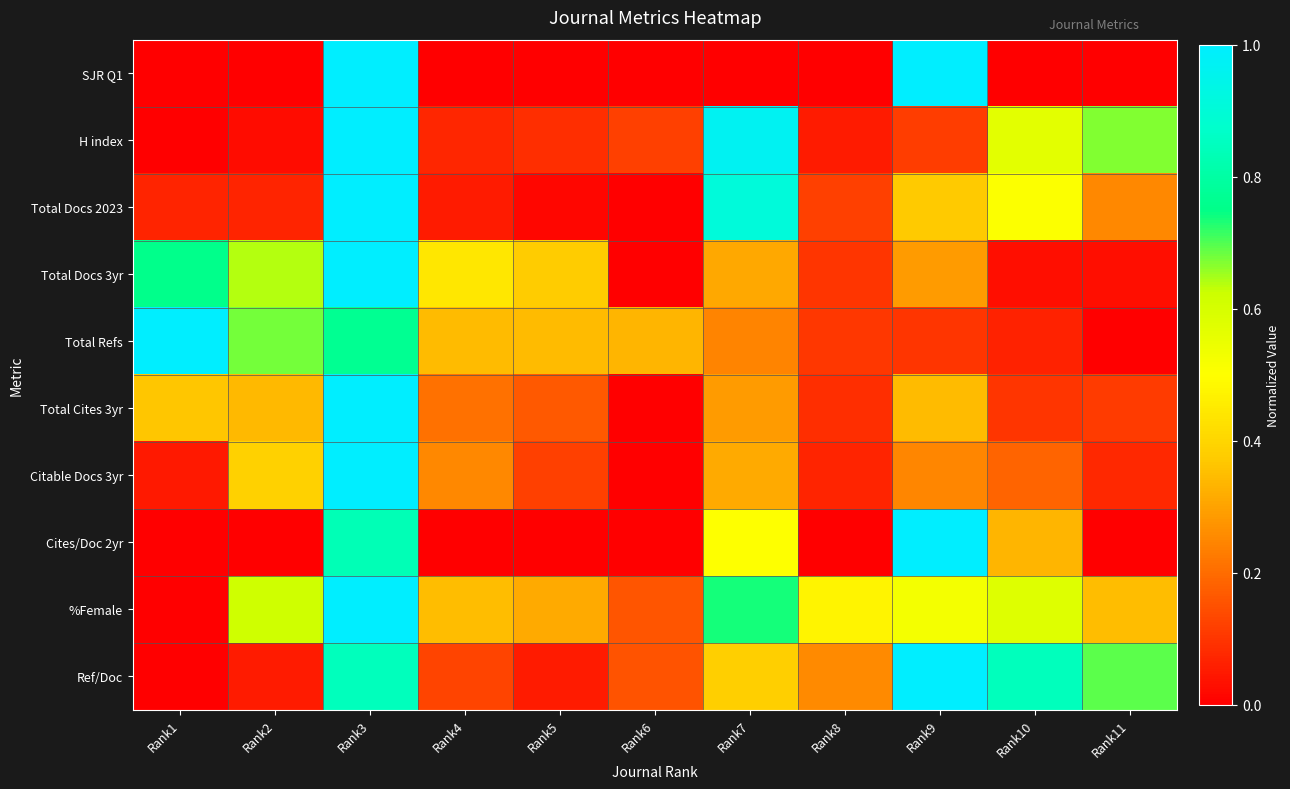

Reading right to left, list all the values displayed in this chart.

SJR Q1: Rank11=0.0	Rank10=0.0	Rank9=1.0	Rank8=0.0	Rank7=0.0	Rank6=0.0	Rank5=0.0	Rank4=0.0	Rank3=1.0	Rank2=0.0	Rank1=0.0
H index: Rank11=0.7	Rank10=0.6	Rank9=0.1	Rank8=0.1	Rank7=1.0	Rank6=0.1	Rank5=0.1	Rank4=0.1	Rank3=1.0	Rank2=0.0	Rank1=0.0
Total Docs 2023: Rank11=0.3	Rank10=0.5	Rank9=0.4	Rank8=0.1	Rank7=0.9	Rank6=0.0	Rank5=0.0	Rank4=0.1	Rank3=1.0	Rank2=0.1	Rank1=0.1
Total Docs 3yr: Rank11=0.0	Rank10=0.0	Rank9=0.3	Rank8=0.1	Rank7=0.3	Rank6=0.0	Rank5=0.4	Rank4=0.4	Rank3=1.0	Rank2=0.6	Rank1=0.8
Total Refs: Rank11=0.0	Rank10=0.1	Rank9=0.1	Rank8=0.1	Rank7=0.2	Rank6=0.3	Rank5=0.3	Rank4=0.3	Rank3=0.8	Rank2=0.7	Rank1=1.0
Total Cites 3yr: Rank11=0.1	Rank10=0.1	Rank9=0.3	Rank8=0.1	Rank7=0.3	Rank6=0.0	Rank5=0.2	Rank4=0.2	Rank3=1.0	Rank2=0.3	Rank1=0.4
Citable Docs 3yr: Rank11=0.1	Rank10=0.2	Rank9=0.2	Rank8=0.1	Rank7=0.3	Rank6=0.0	Rank5=0.1	Rank4=0.3	Rank3=1.0	Rank2=0.4	Rank1=0.0
Cites/Doc 2yr: Rank11=0.0	Rank10=0.3	Rank9=1.0	Rank8=0.0	Rank7=0.5	Rank6=0.0	Rank5=0.0	Rank4=0.0	Rank3=0.8	Rank2=0.0	Rank1=0.0
%Female: Rank11=0.4	Rank10=0.6	Rank9=0.5	Rank8=0.5	Rank7=0.7	Rank6=0.2	Rank5=0.3	Rank4=0.4	Rank3=1.0	Rank2=0.6	Rank1=0.0
Ref/Doc: Rank11=0.7	Rank10=0.8	Rank9=1.0	Rank8=0.3	Rank7=0.4	Rank6=0.2	Rank5=0.1	Rank4=0.1	Rank3=0.8	Rank2=0.1	Rank1=0.0